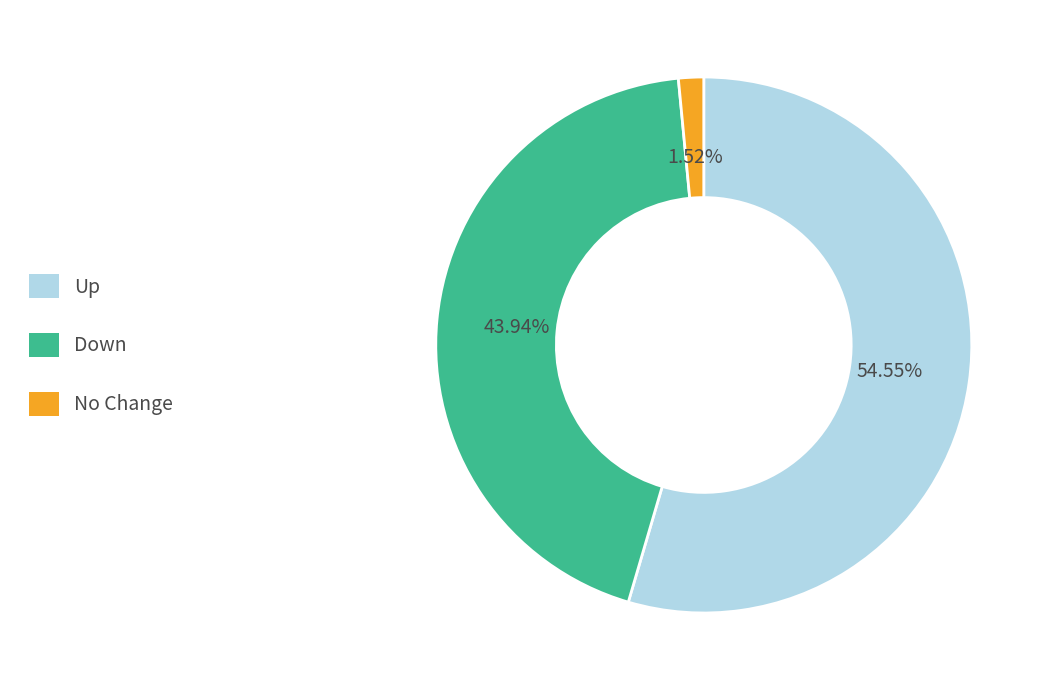

Is there any slice that represents more than half of the pie?

Yes